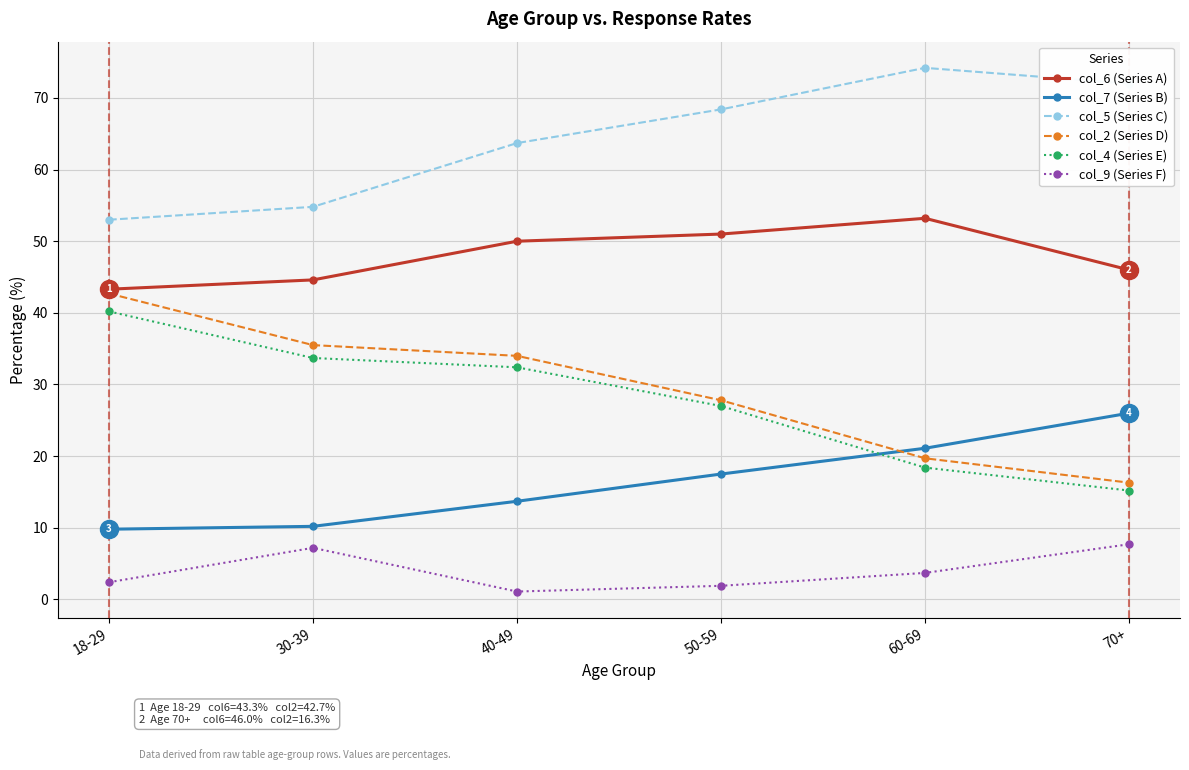

The col_9 (Series F) series shows 1.9 at 50-59. True or false?

True